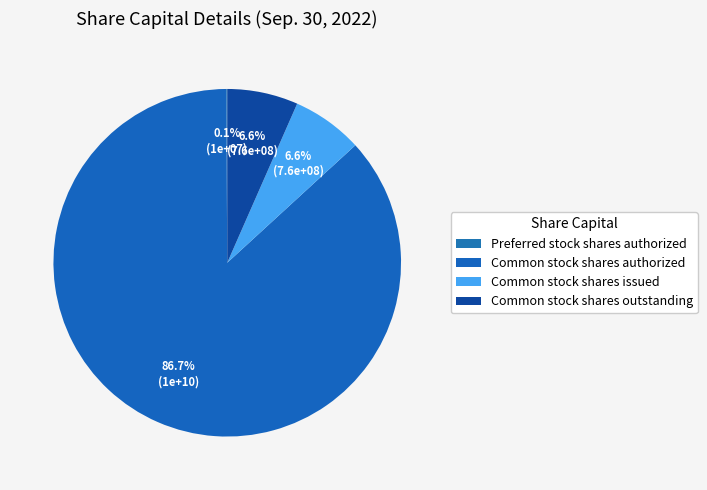

To the nearest percent, what is the difference between the Common stock shares outstanding and Common stock shares authorized slice percentages?

80%